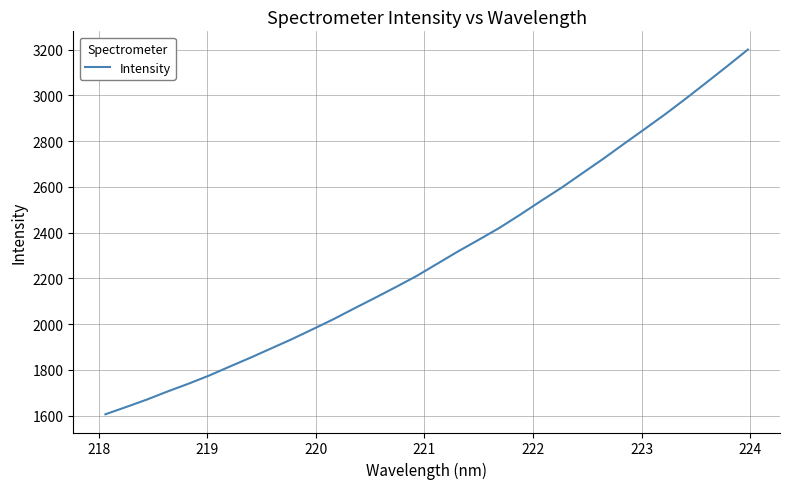

What is the smallest value displayed?

1606.0